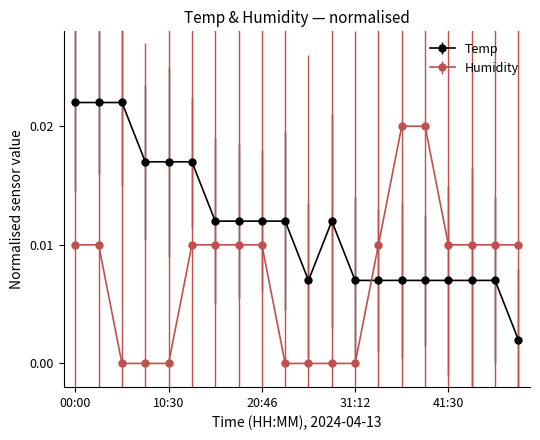

Does the chart have visible grid lines?

No